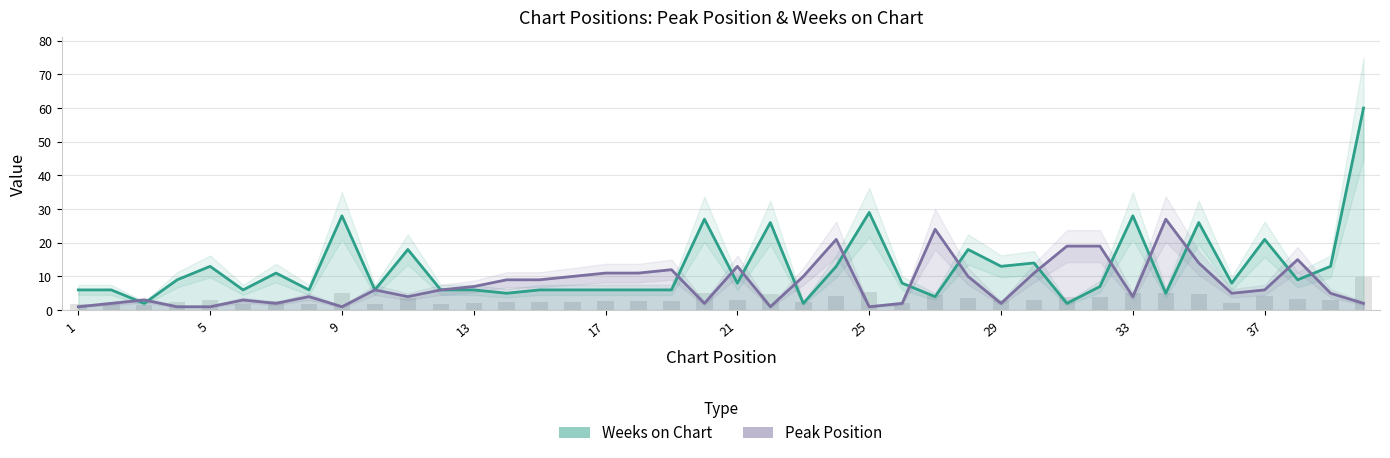

Which has a higher value, 5 or 4?

5